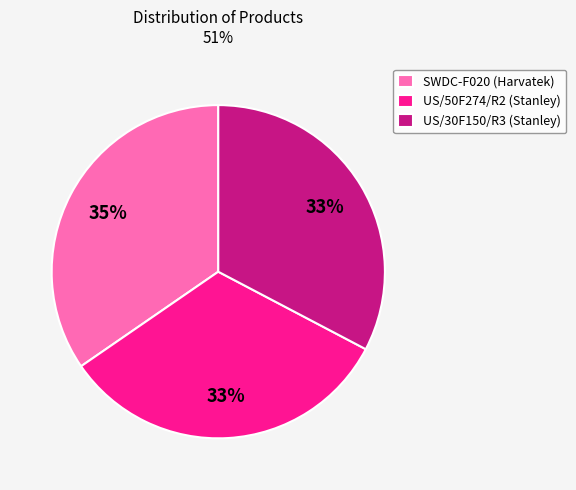

To the nearest percent, what is the difference between the largest and smallest slice percentages?

2%